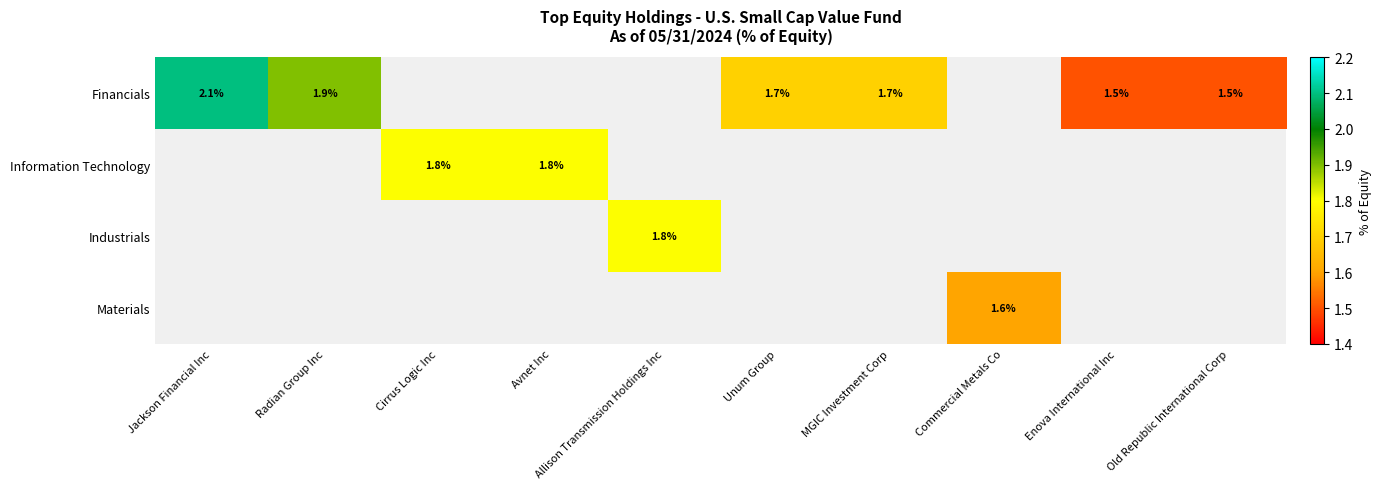

True or false: Information Technology has a value of 1.8 at Avnet Inc.

True